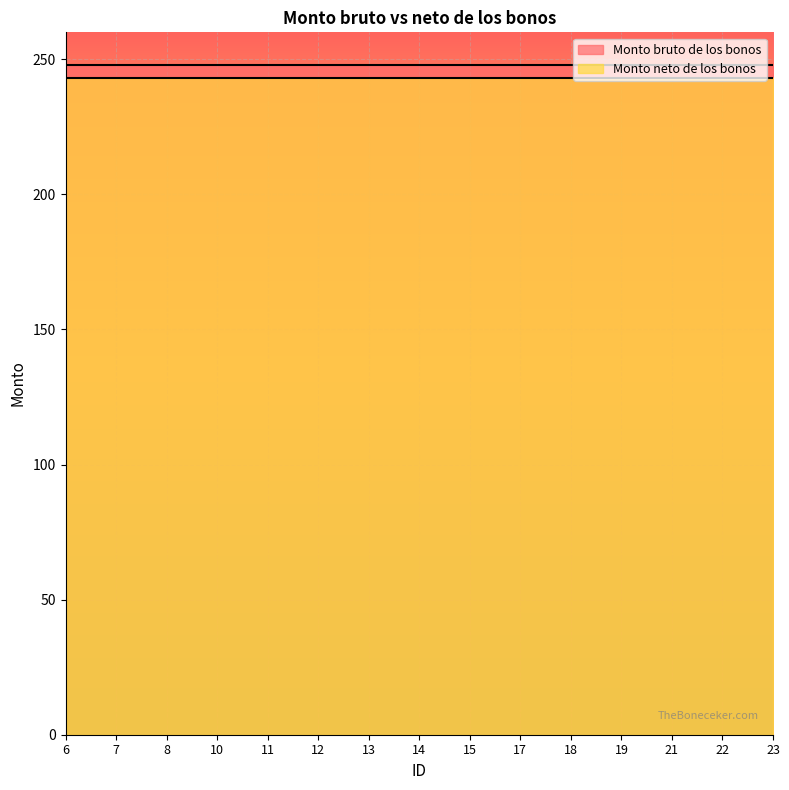

At how many categories does at least one series exceed 246?

15